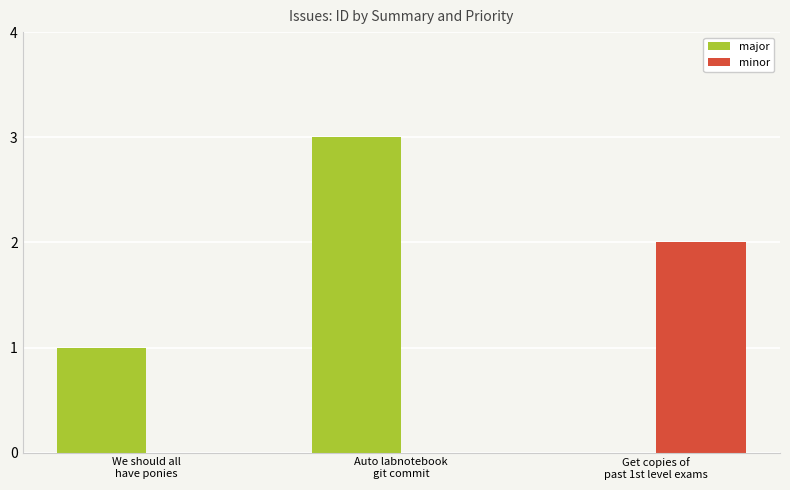

Reading left to right, list all the values displayed in this chart.

major: 1	3	0
minor: 0	0	2